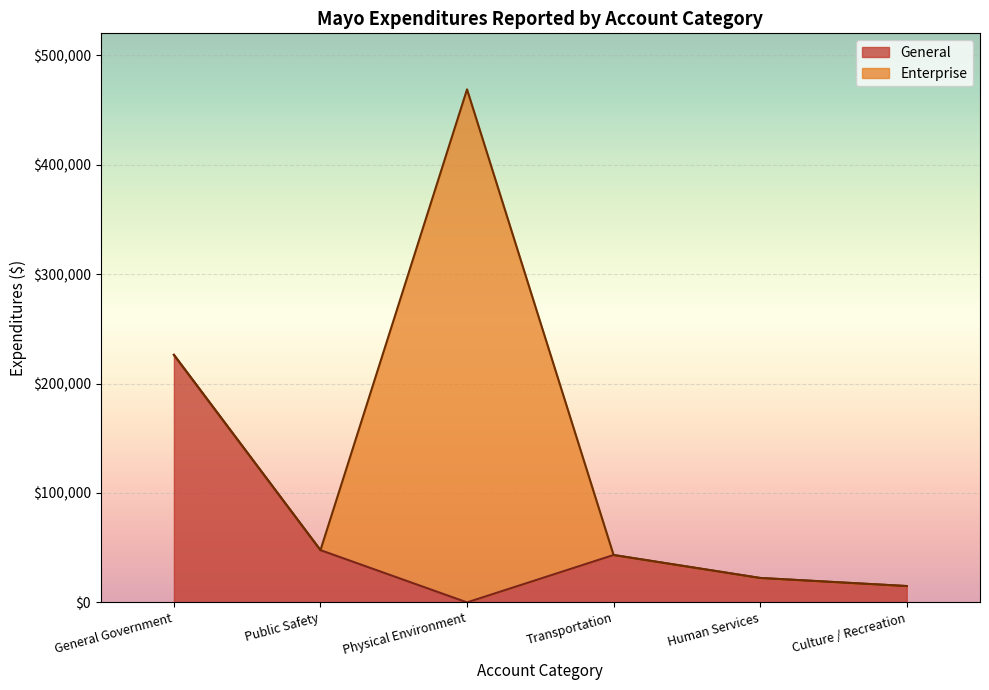

True or false: General and Account Total cross at least once.

False